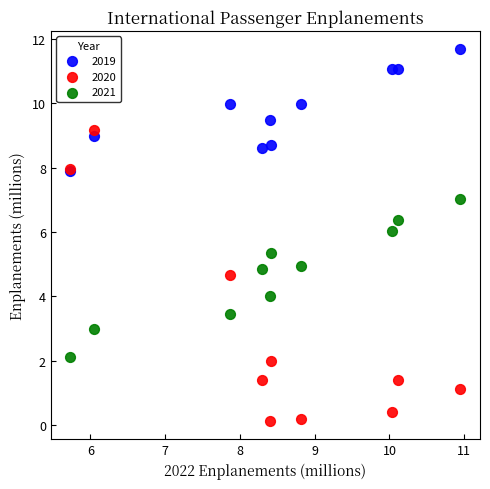

Which series reaches the minimum Y coordinate?

2020